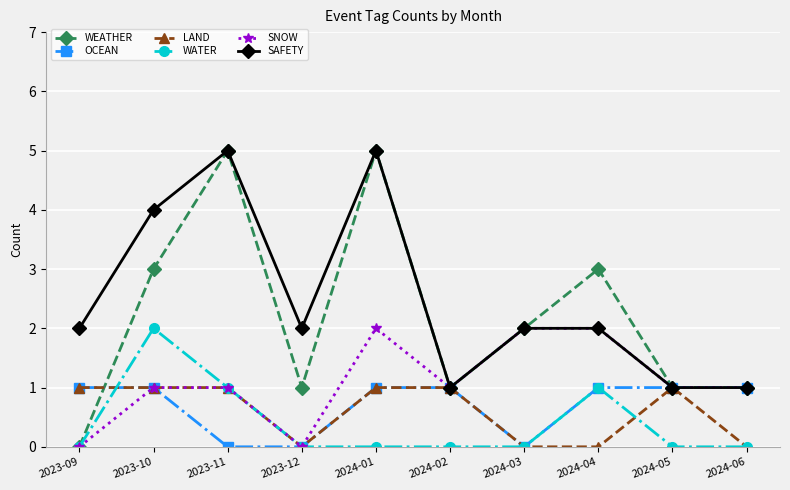

What is the total value across all series at 2024-06?

4